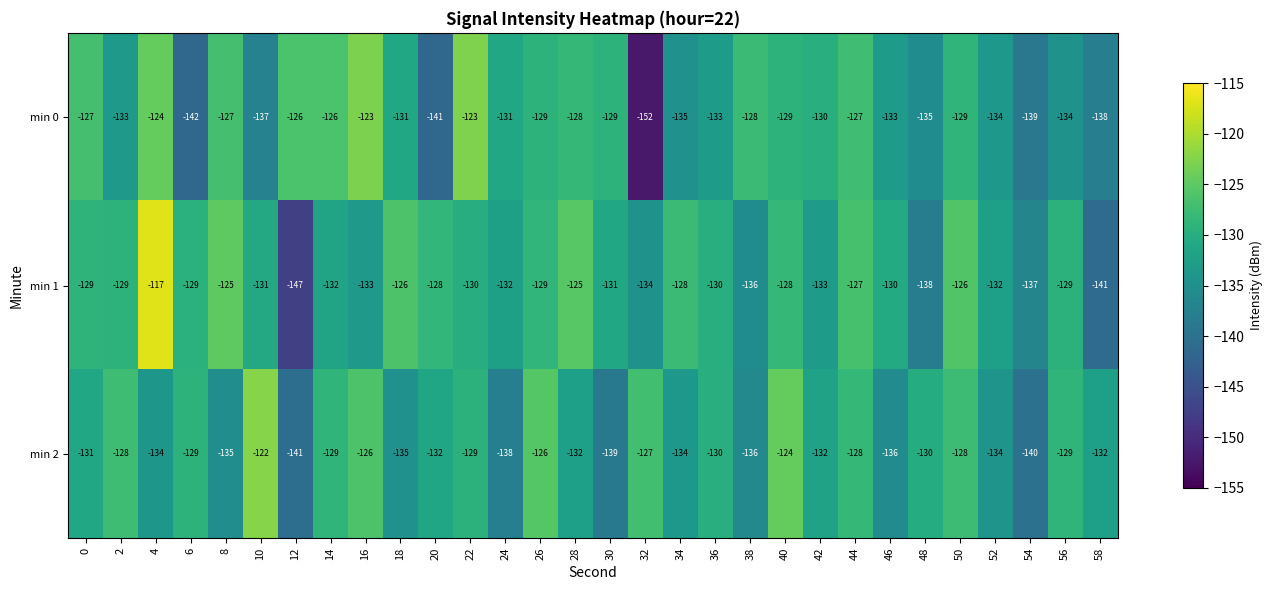

Which category has the lowest value across all series?

32